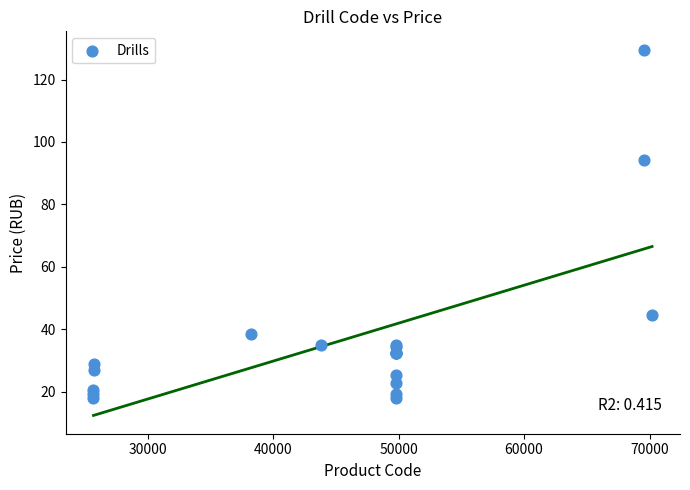

What Y value in the scatter plot is closest to 73?

94.2